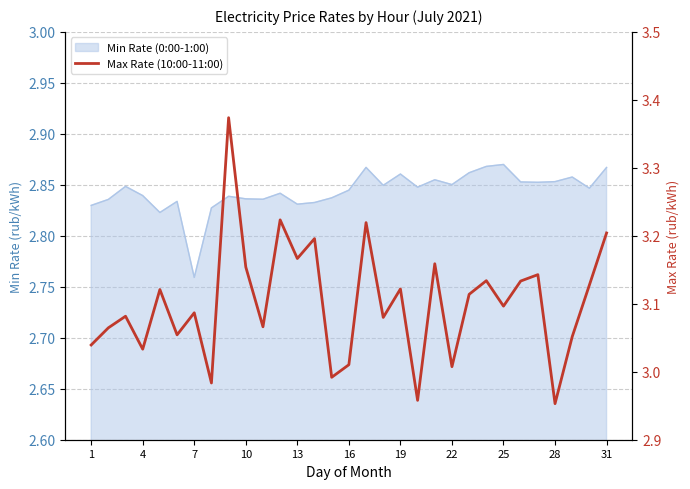

Between 19 and 4, which is larger?

19